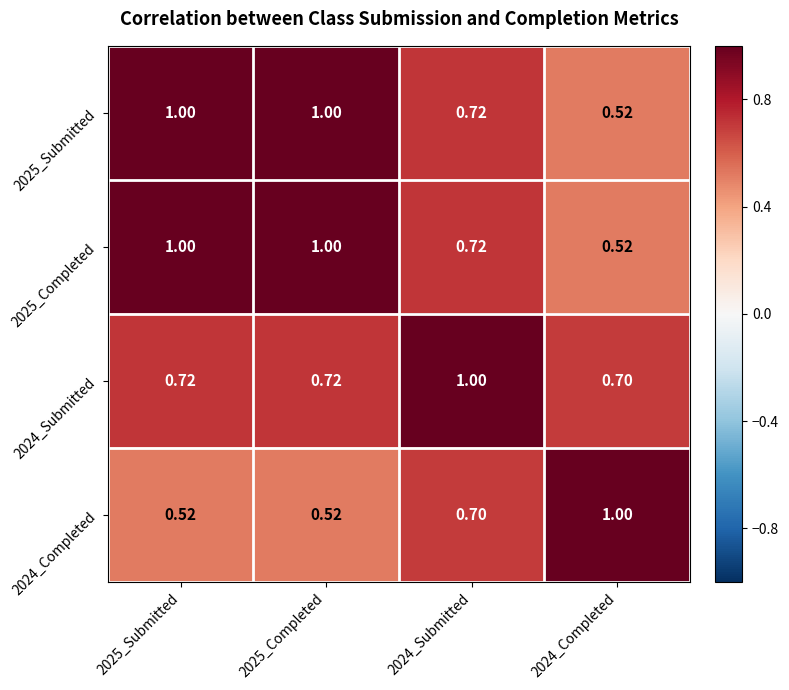

Is the value of 2024_Submitted at 2025_Submitted greater than the value of 2024_Completed at 2024_Submitted?

Yes